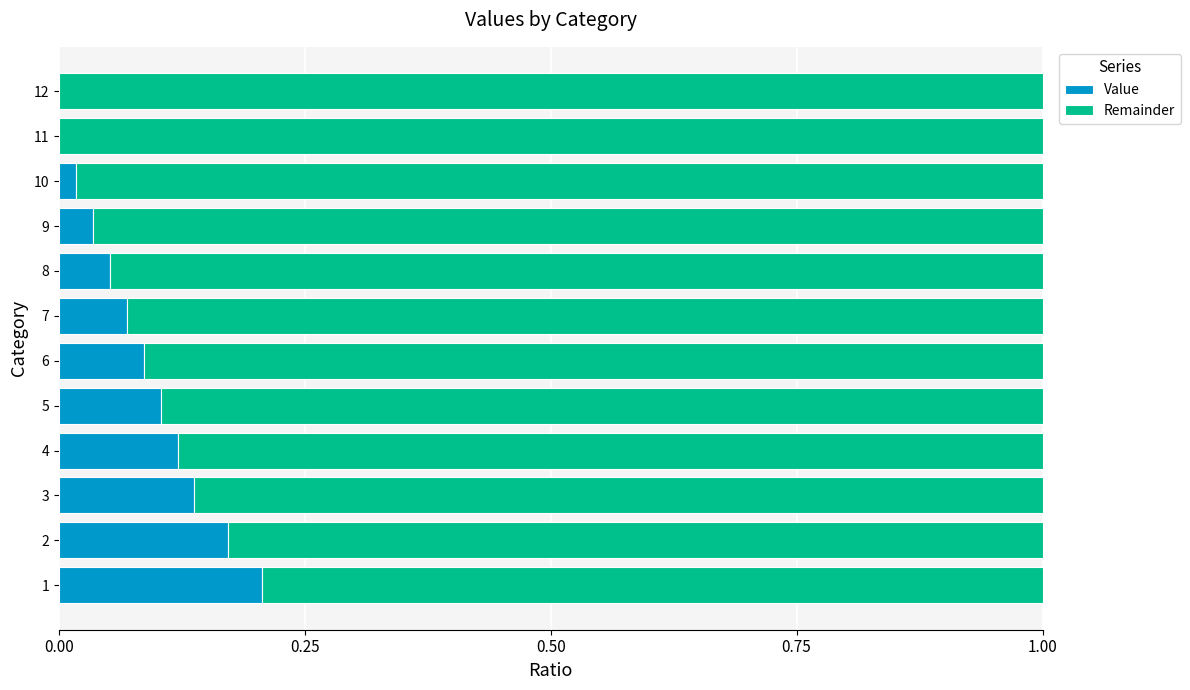

The value of Value at 9 is 0.0. True or false?

True